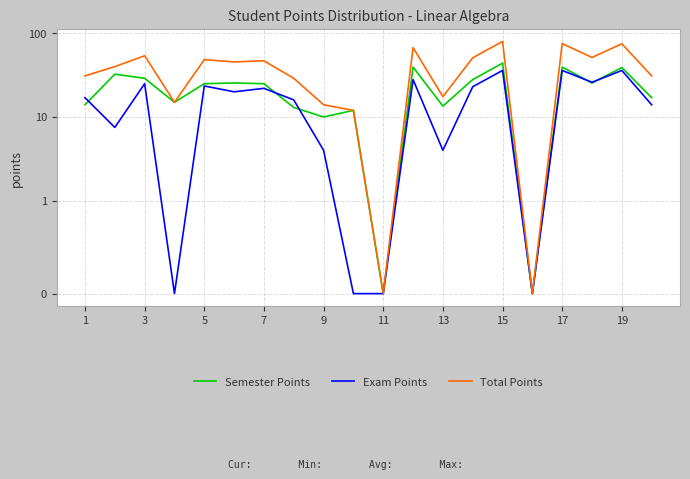

What is the value of the Exam Points point at the 2nd from the left?

7.5